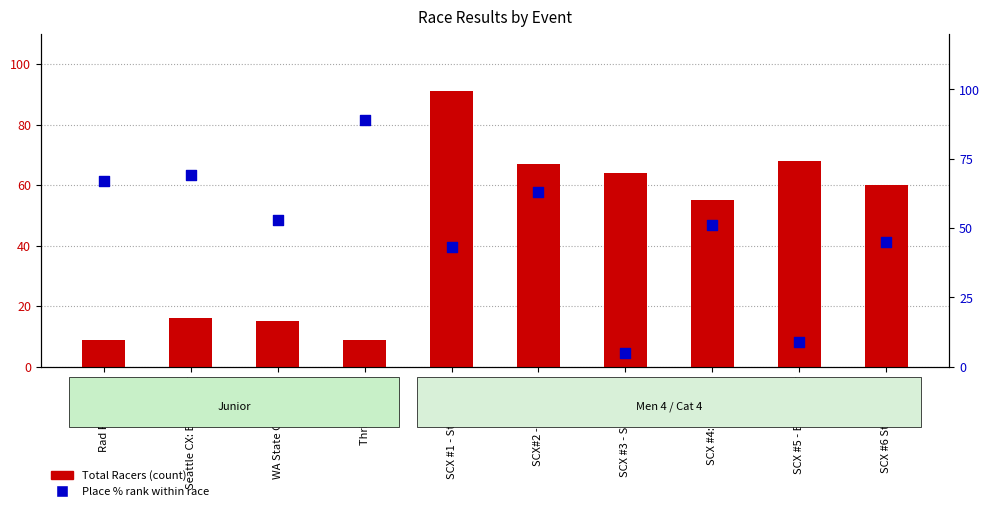

Which series has the largest total across all categories?

Place % rank within race